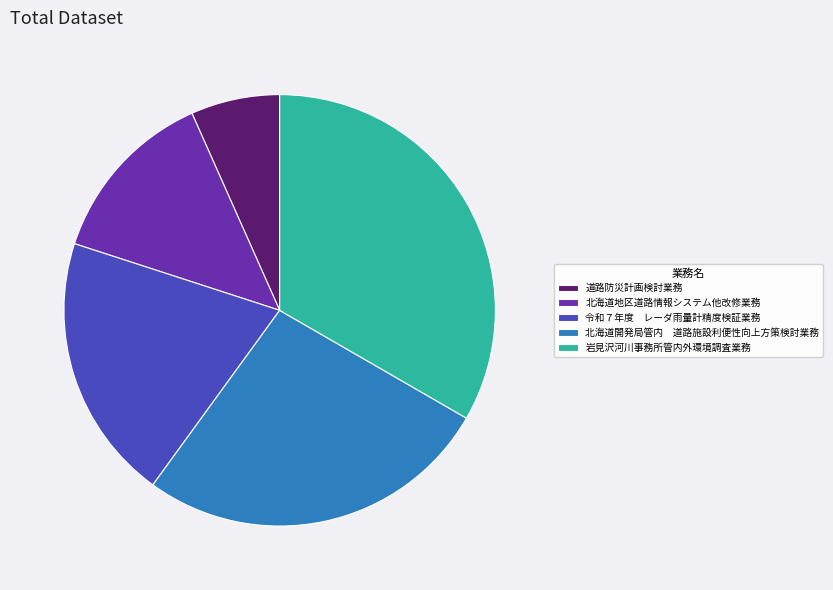

True or false: 北海道地区道路情報システム他改修業務 accounts for 13% of the total.

True